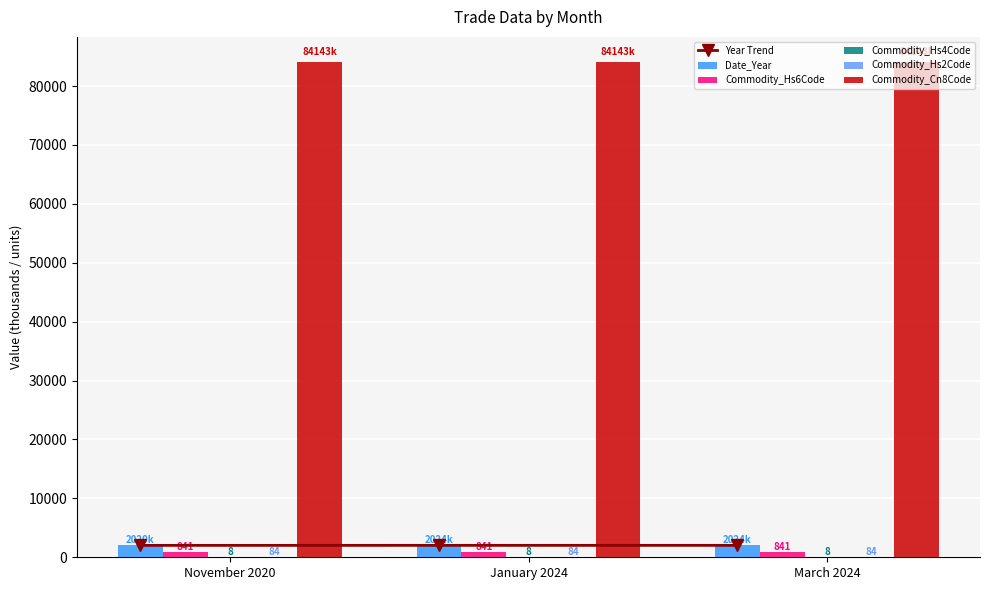

True or false: Year Trend has a value of 2764.4 at January 2024.

False